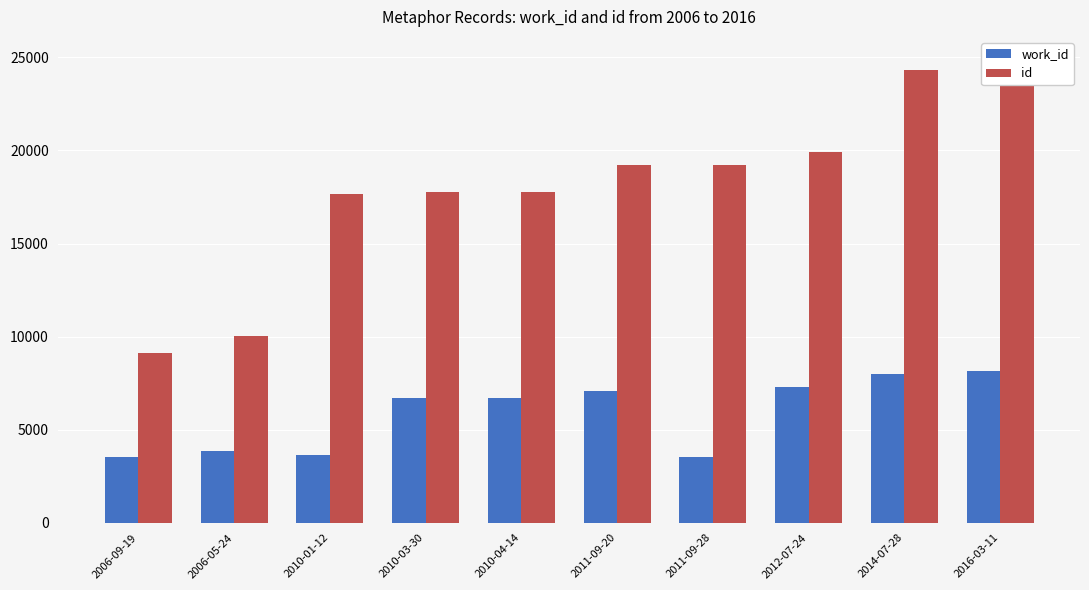

How many groups of bars are there?

10